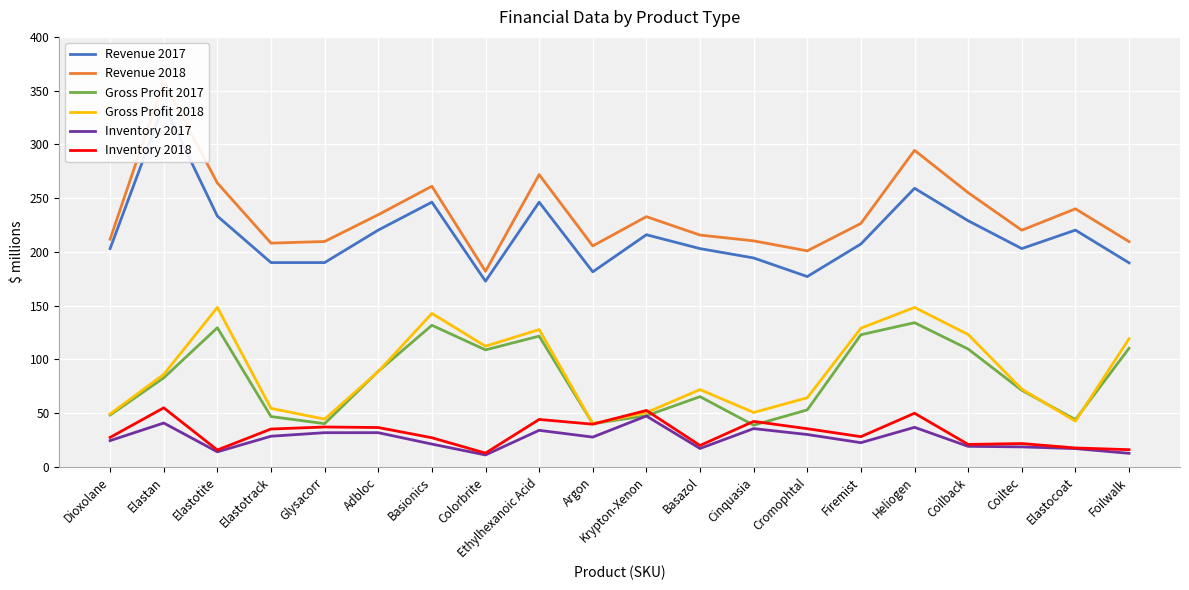

True or false: Revenue 2017 and Gross Profit 2017 cross at least once.

False